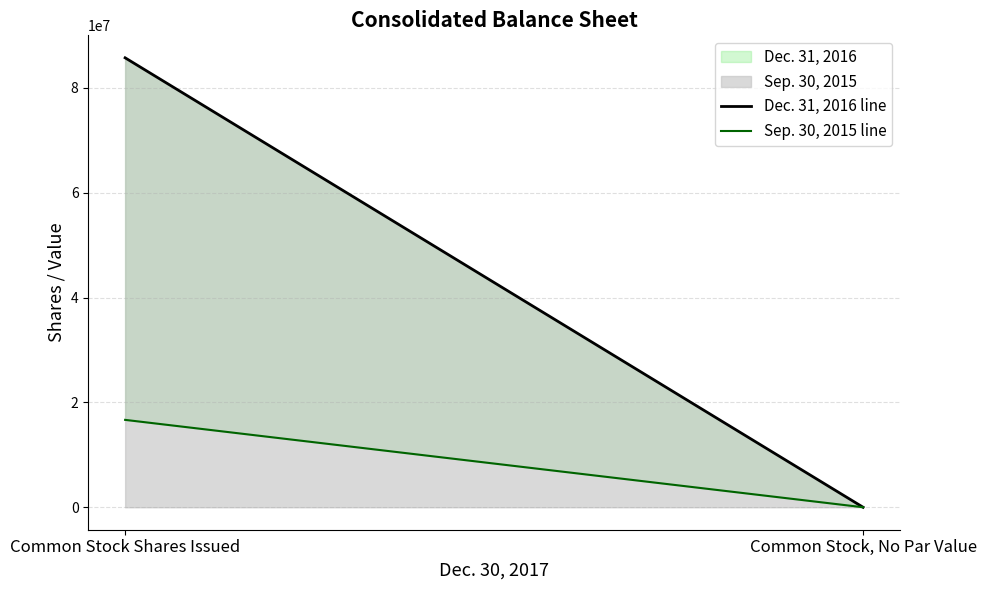

Which series has the widest spread of values?

Dec. 31, 2016 line